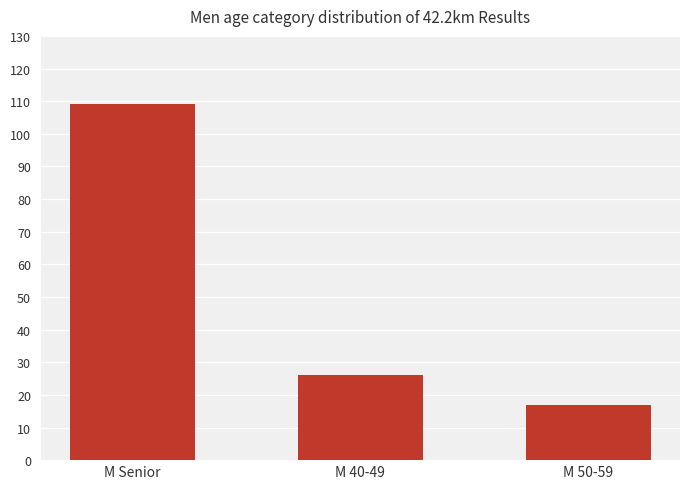

Where does the data first go above 26?

M Senior